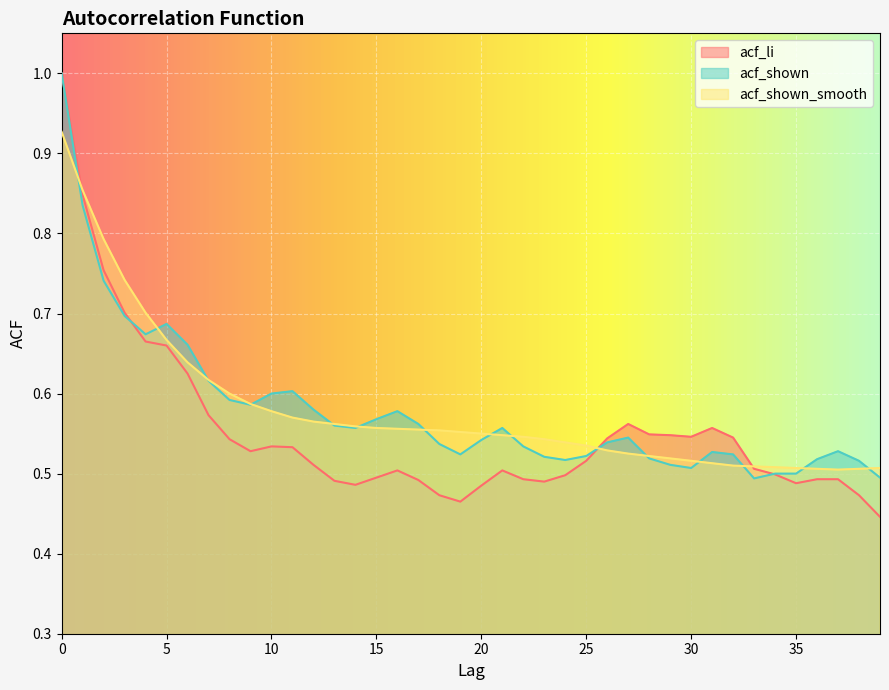

At how many categories does at least one series exceed 0?

40